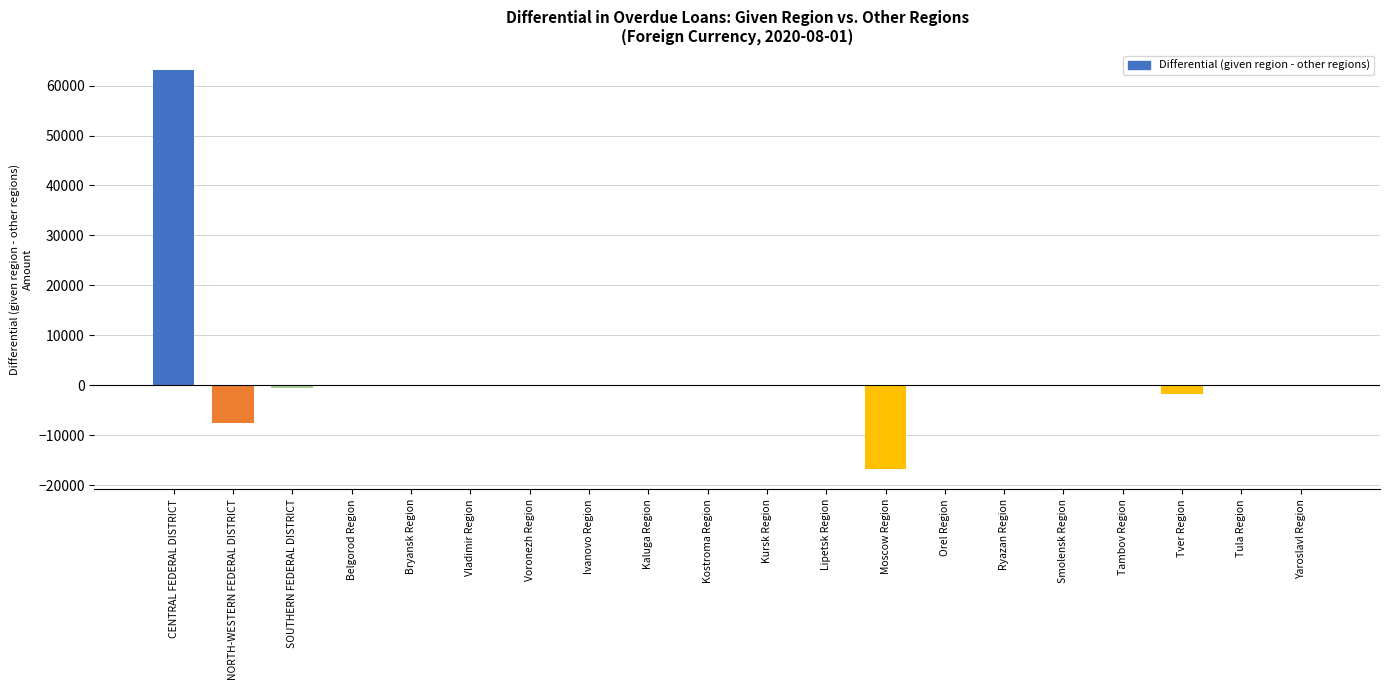

The chart shows a value of -17 at Bryansk Region. True or false?

True